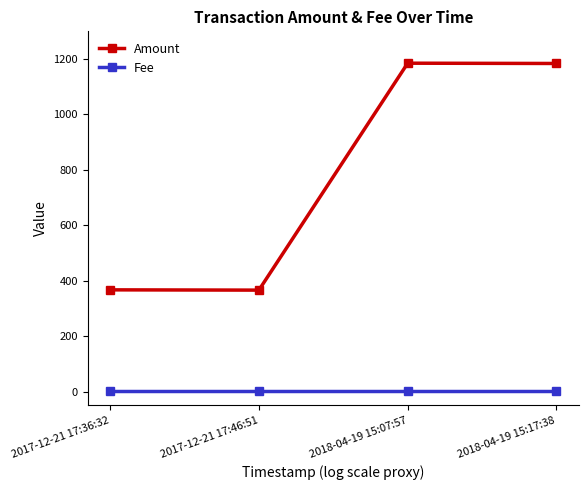

True or false: Amount and Fee cross at least once.

False